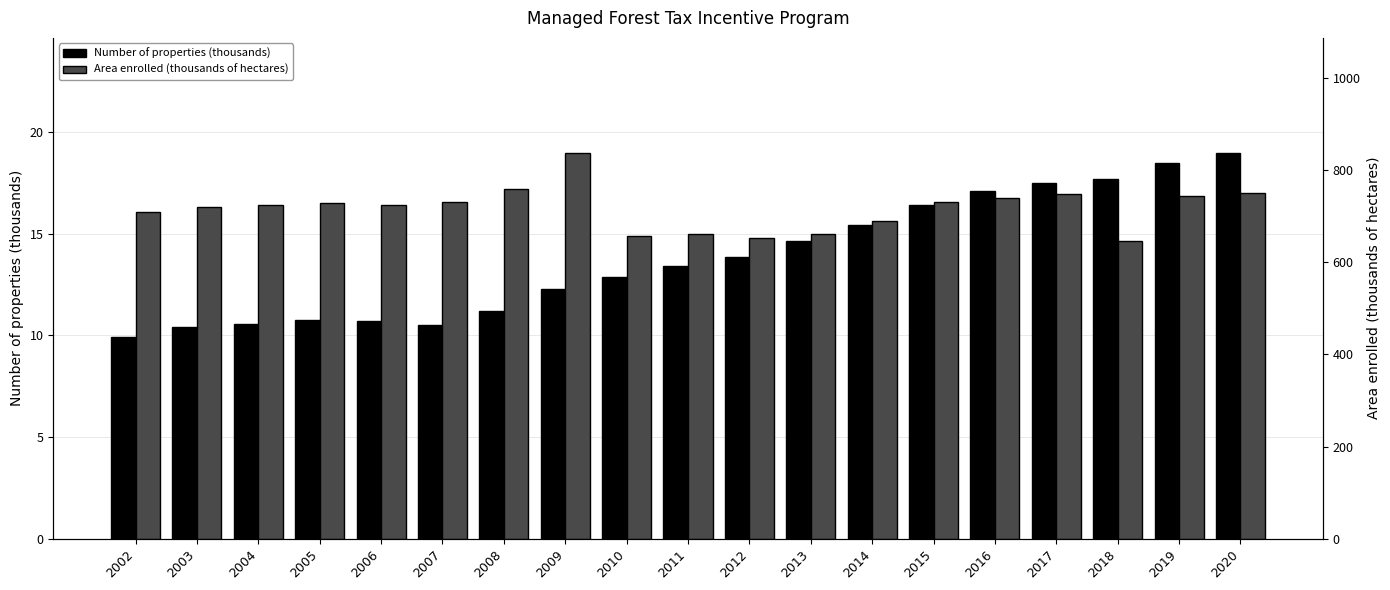

Between 2002 and 2006, which series saw the biggest shift?

Area enrolled (thousands of hectares)